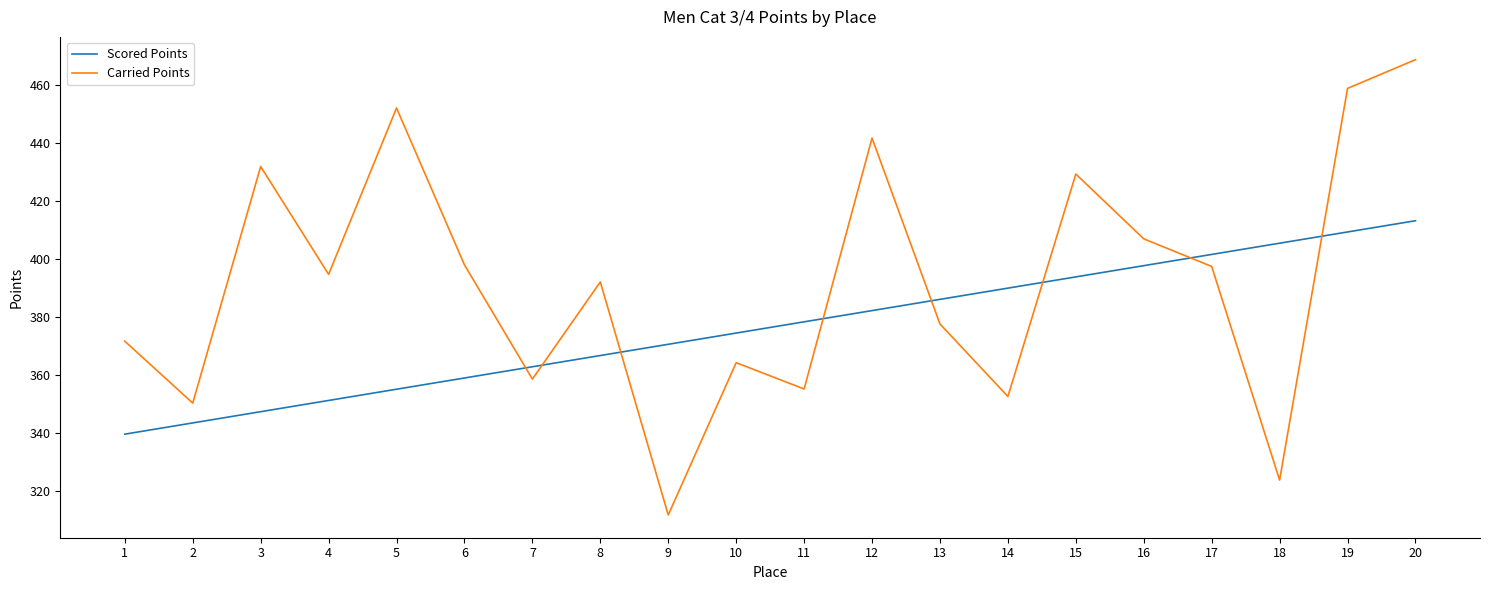

How many interior local peaks does the Carried Points series have?

6